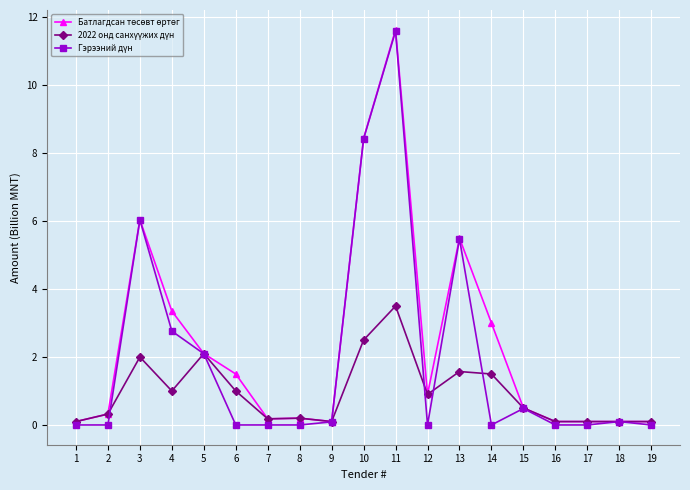

Does the chart have visible grid lines?

Yes